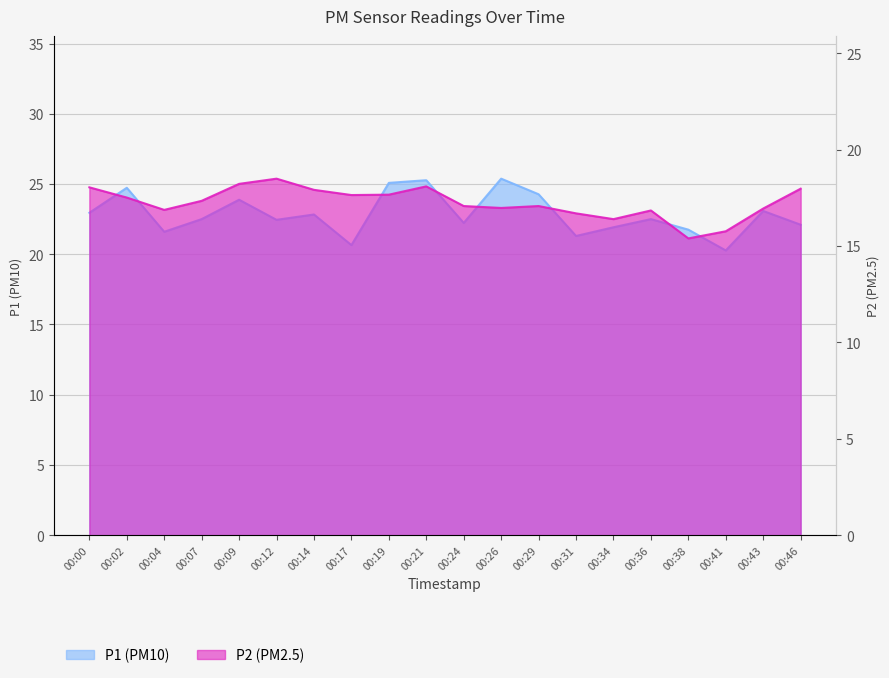

What is the sum of all P2 values?

345.1